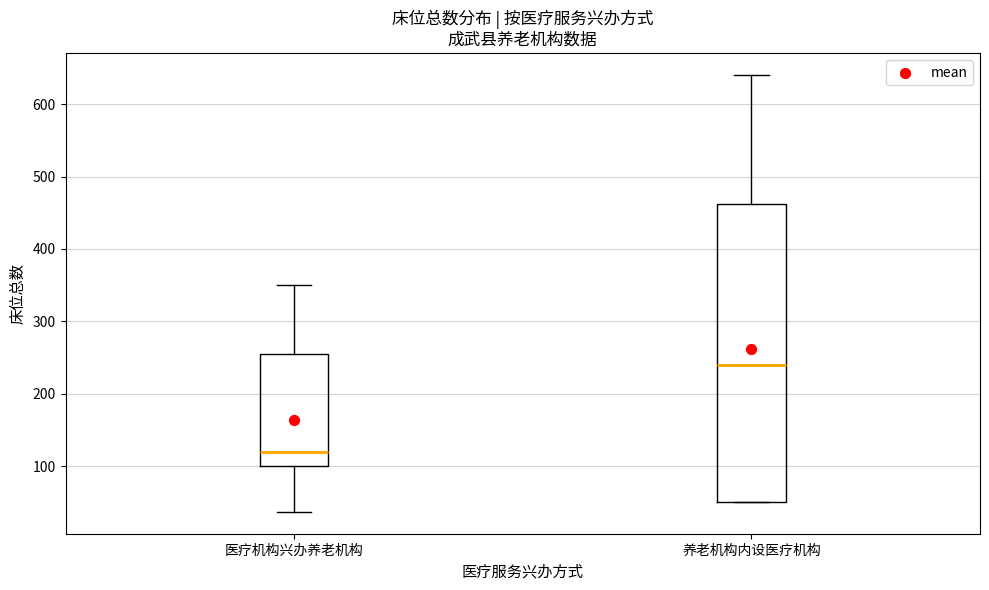

Where is the upper edge of the box for 养老机构内设医疗机构 on the y-axis? The values are not printed on the chart, so give them approximately, as read against the axis.

460